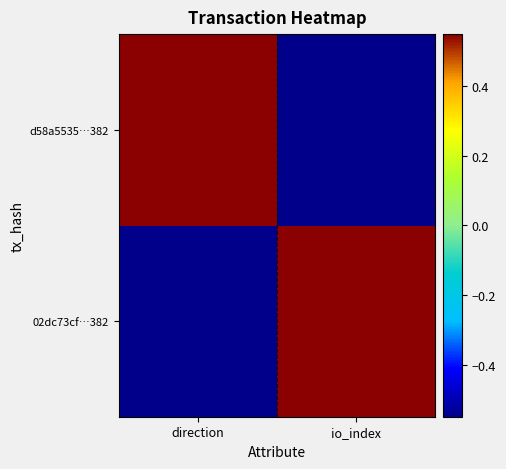

Which series changed the most between direction and io_index?

02dc73cf…382